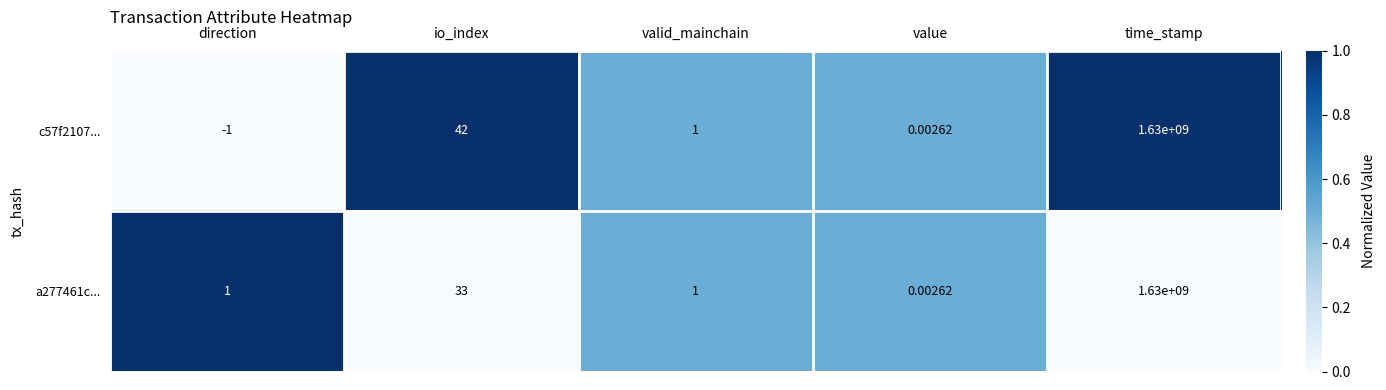

Which label corresponds to the largest value in the chart?

time_stamp